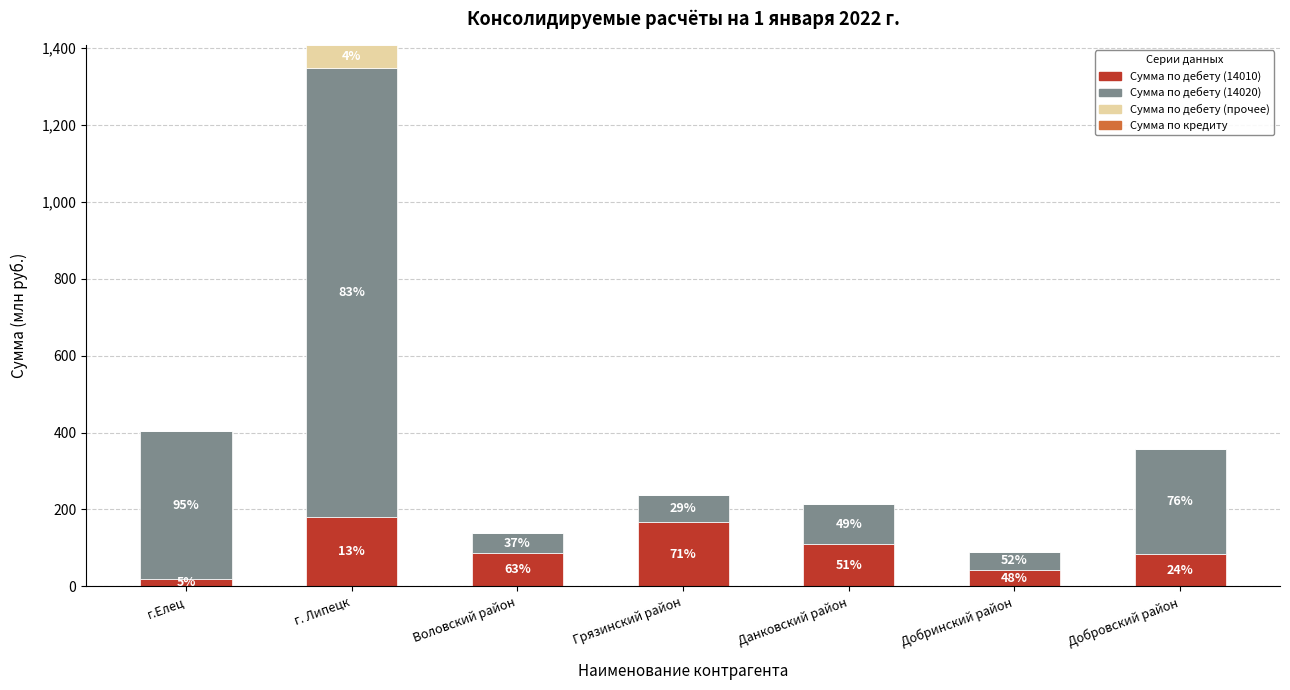

Which series has the largest total across all categories?

Сумма по дебету (14020)